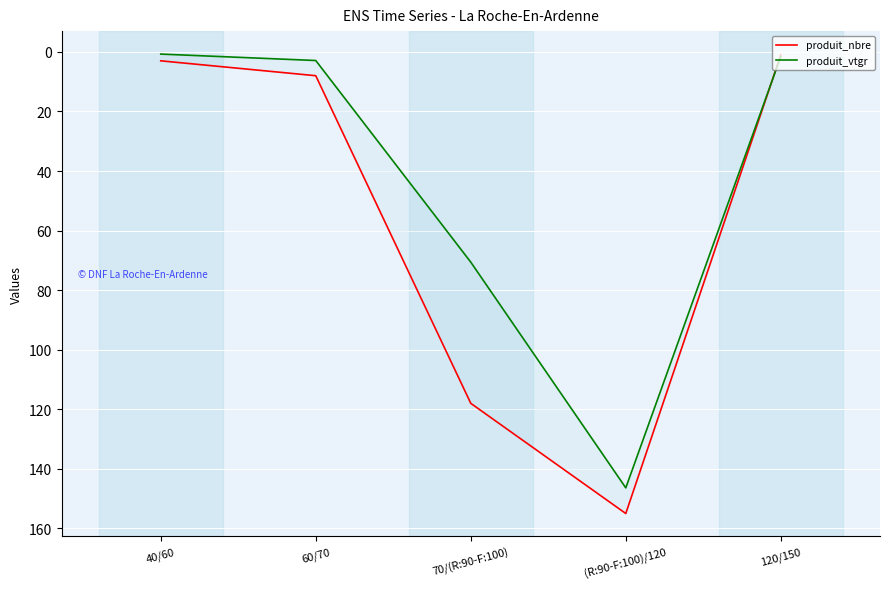

At which label does produit_vtgr first exceed 2?

60/70